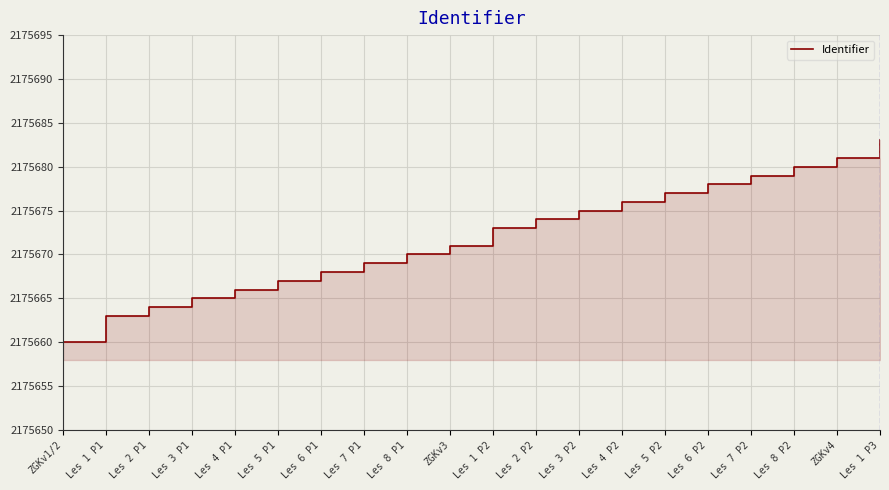

How many data points are less than 2175673?

10